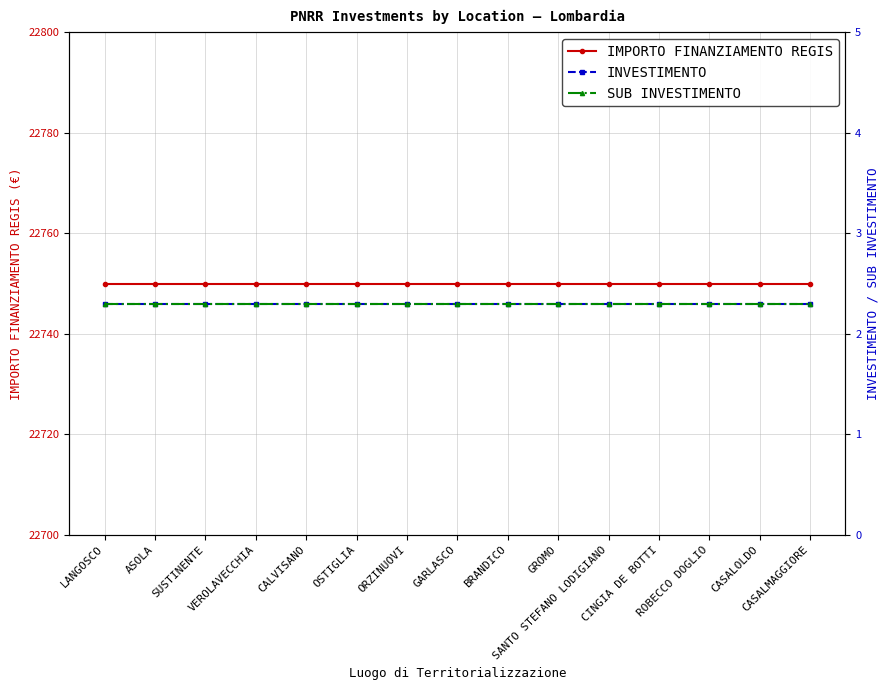

True or false: INVESTIMENTO and SUB INVESTIMENTO cross at least once.

False